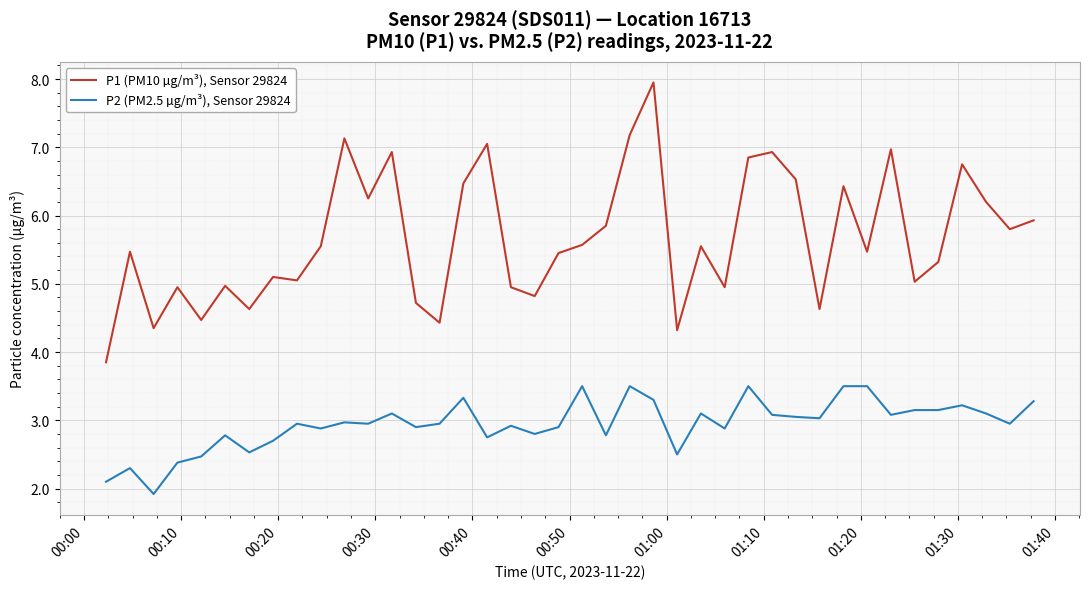

Rank the series by their maximum value, from lowest to highest.

P2 (PM2.5 µg/m³), Sensor 29824, P1 (PM10 µg/m³), Sensor 29824